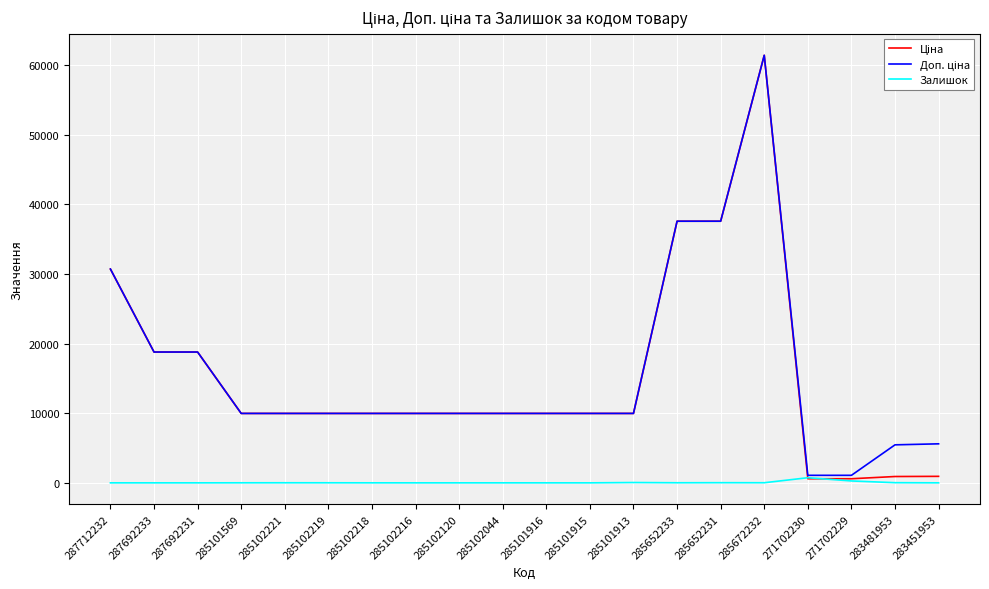

At which category is the sum across all series the highest?

285672232